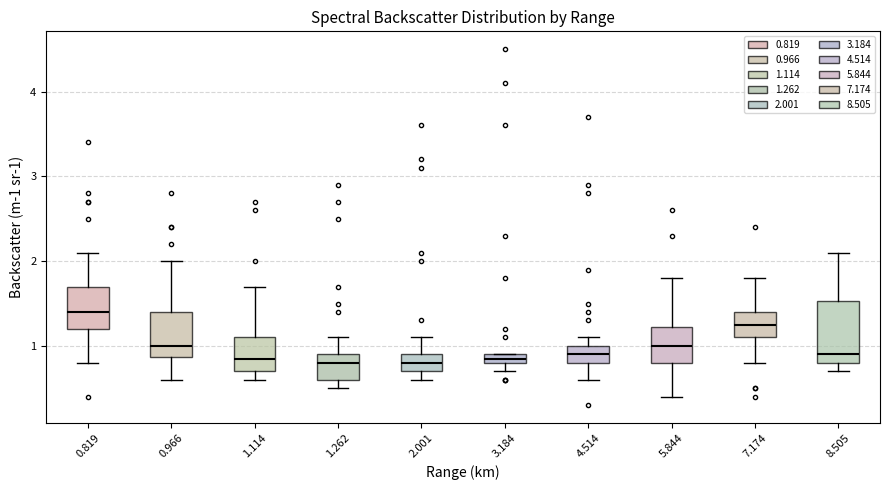

Where does the median line of the box at x = 4.514 sit on the y-axis? The values are not printed on the chart, so give them approximately, as read against the axis.

0.9